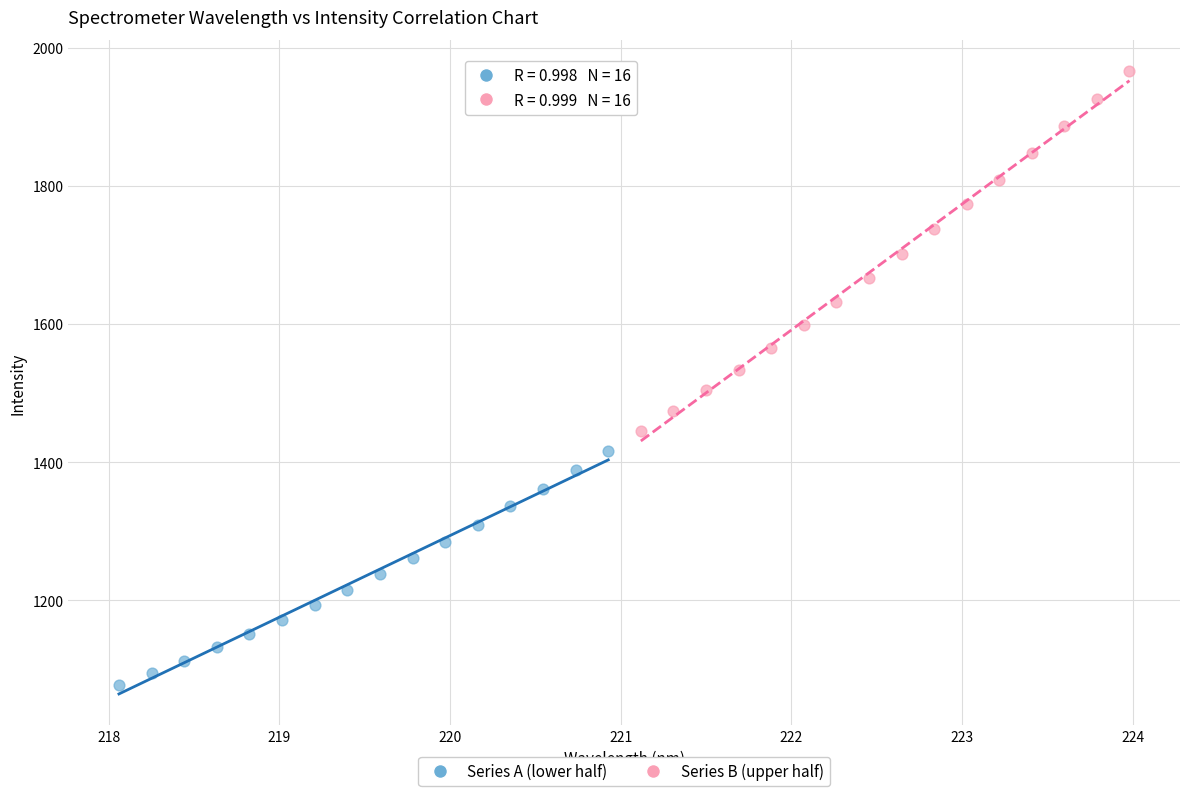

Which series contains the highest Y value?

Series B (upper half)